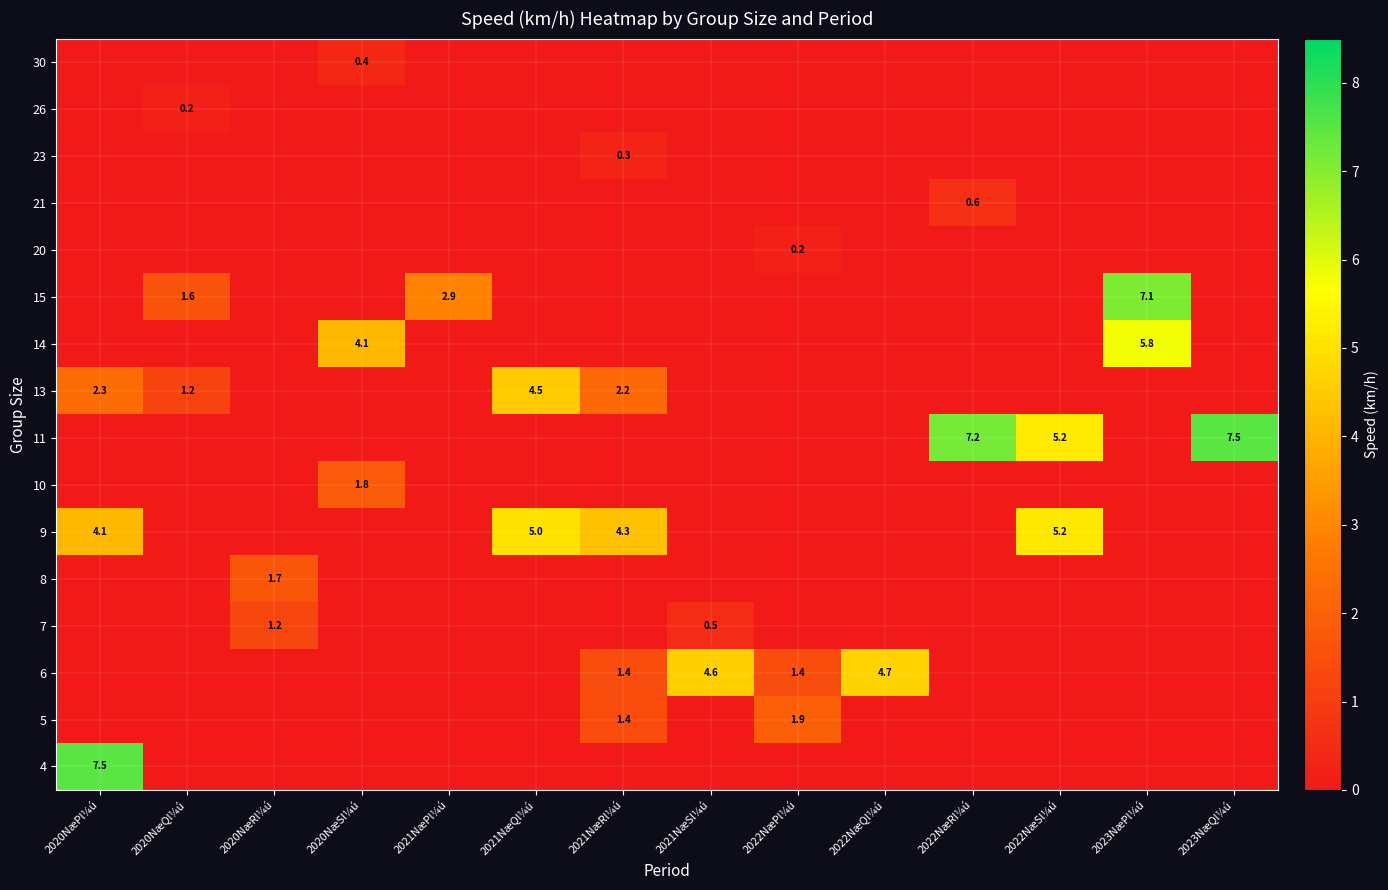

The value of 5 at 2021NæRl¼ú is 0.6. True or false?

False